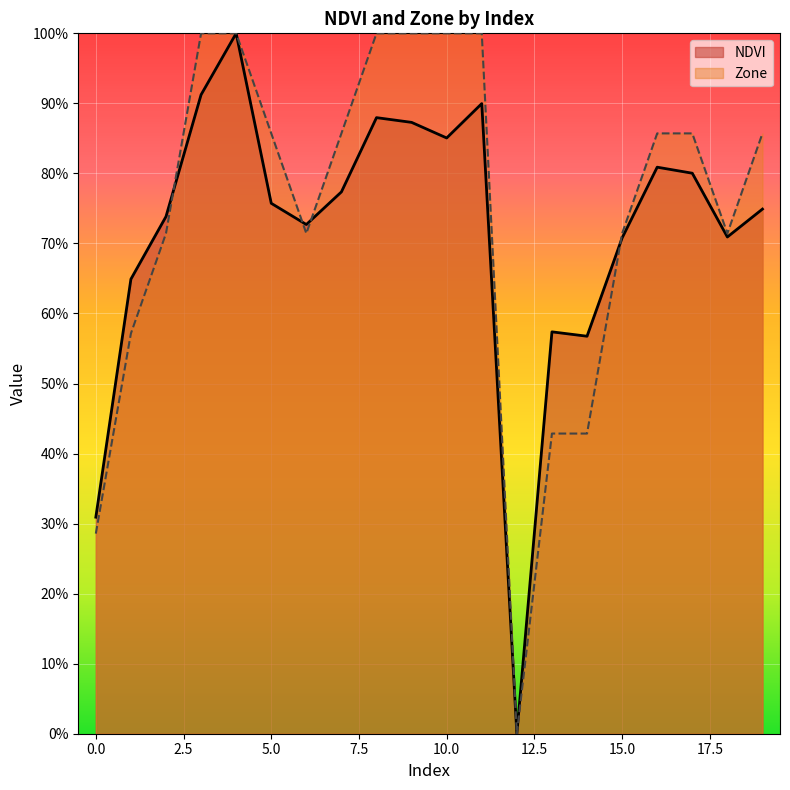

What is the value of the Zone point at the 12th from the left?

1.0